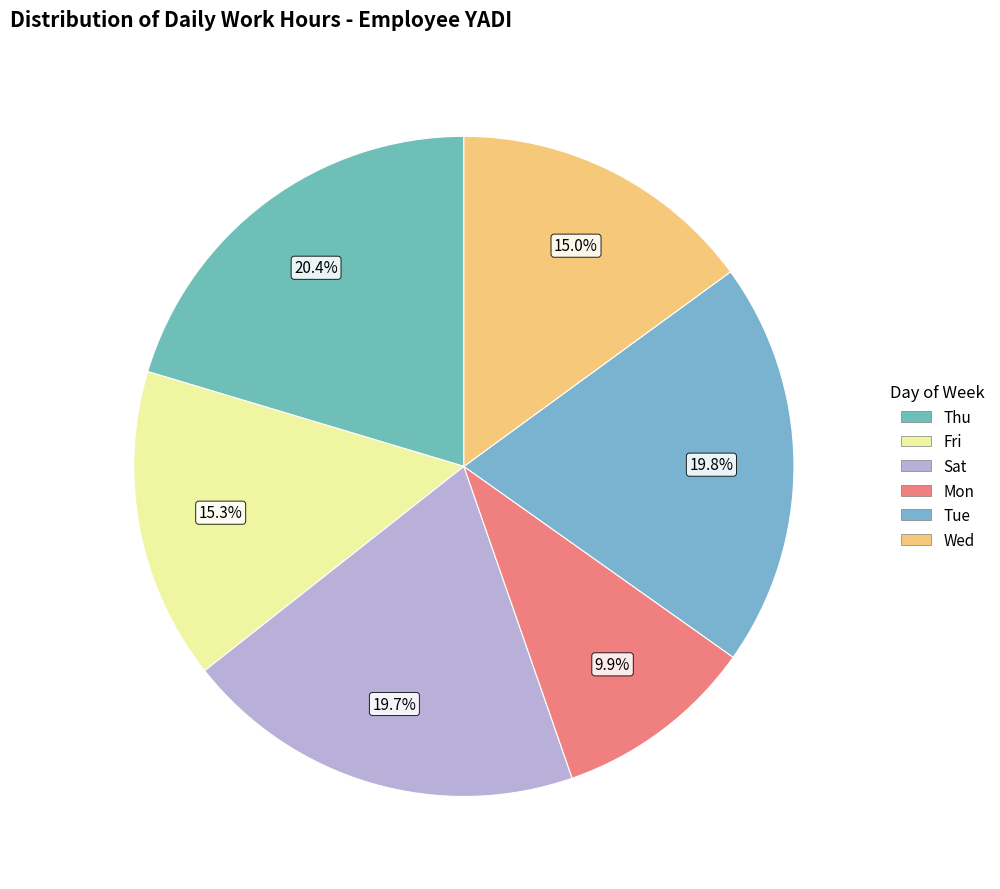

Which category has the biggest portion of the pie?

20-Thu